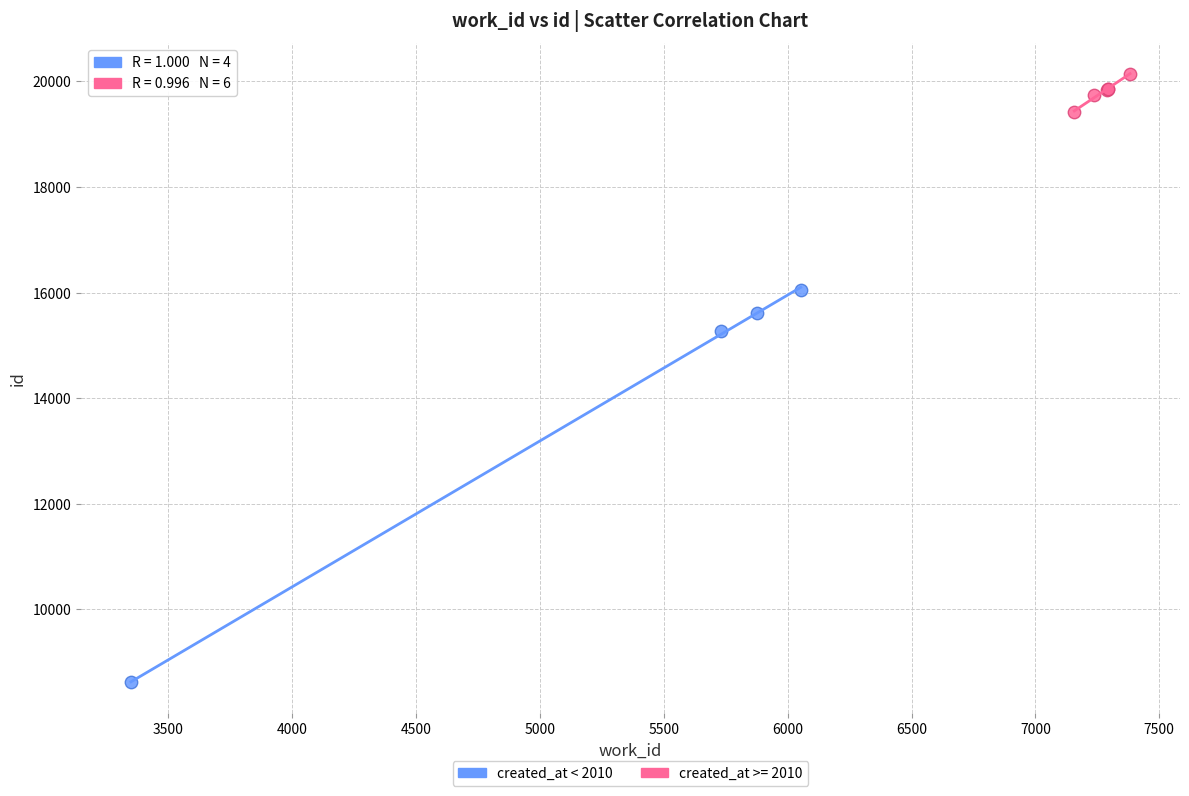

Which series contains the lowest Y value?

created_at < 2010